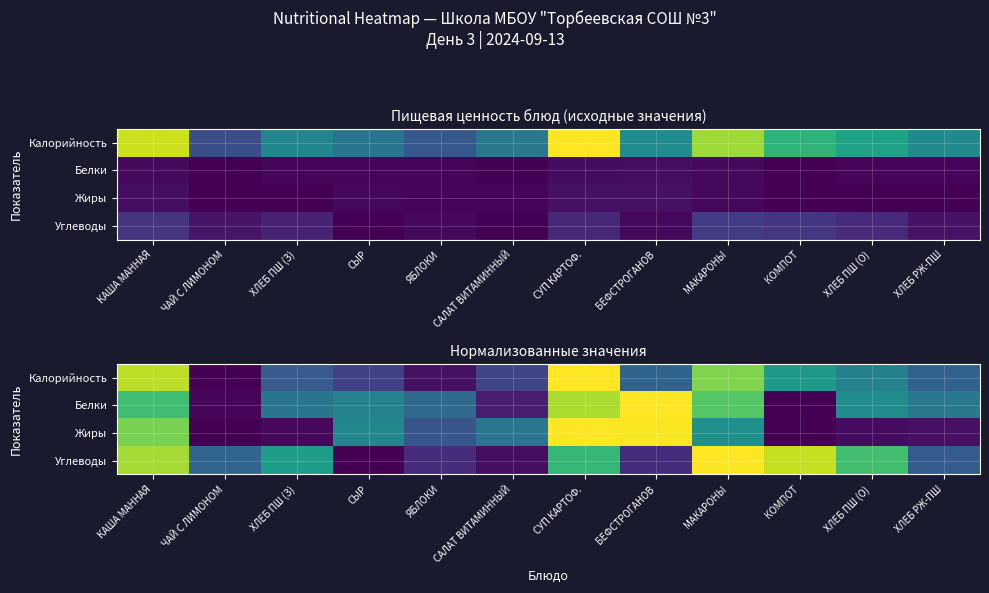

Which label corresponds to the smallest value in the chart?

ЧАЙ С ЛИМОНОМ